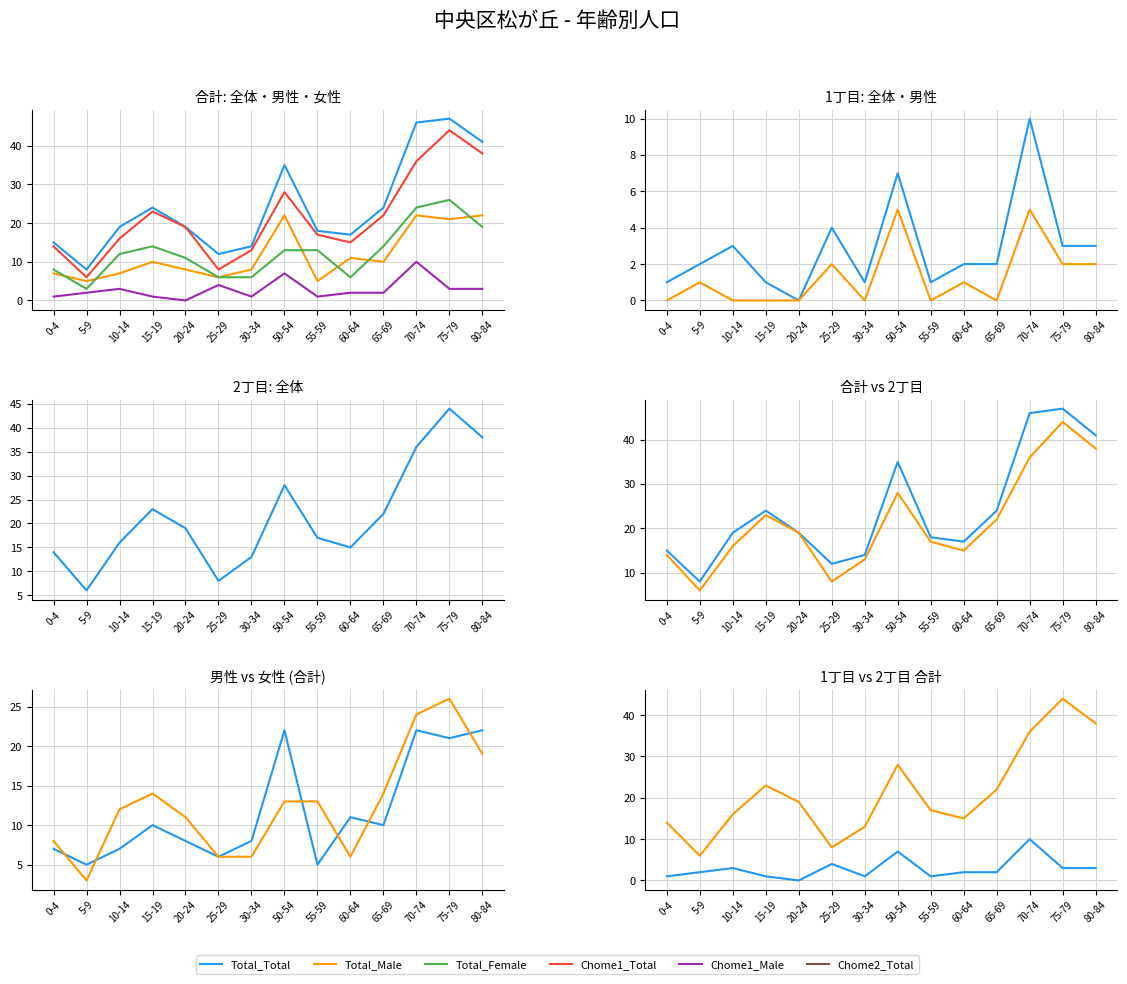

How many values in Chome1_Male are above zero?

7